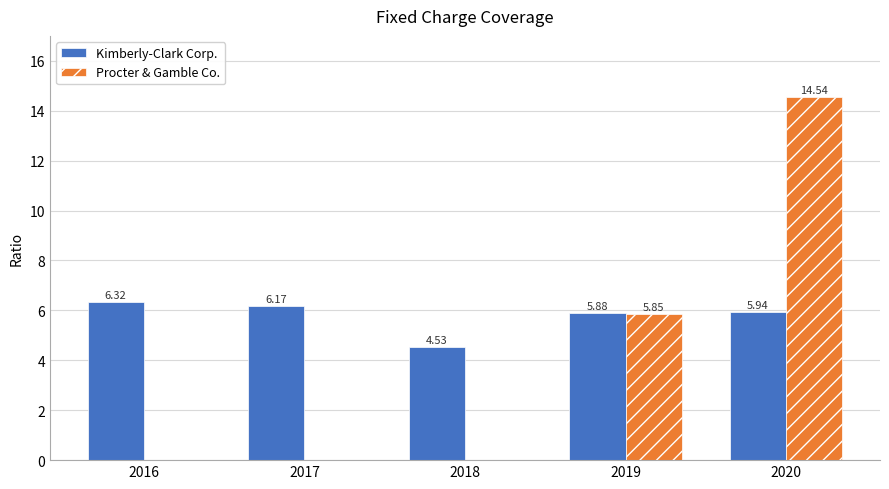

What is the sum of the Kimberly-Clark Corp. values at 2018 and 2016?

10.9